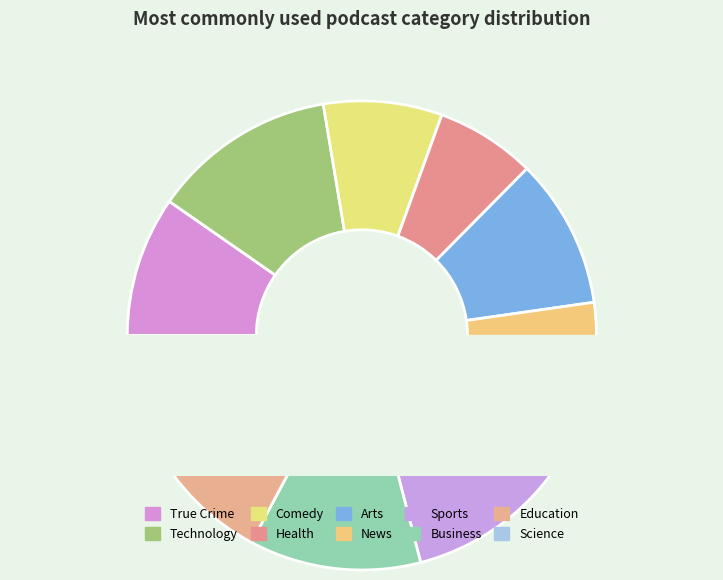

Count the number of slices in the pie.

10